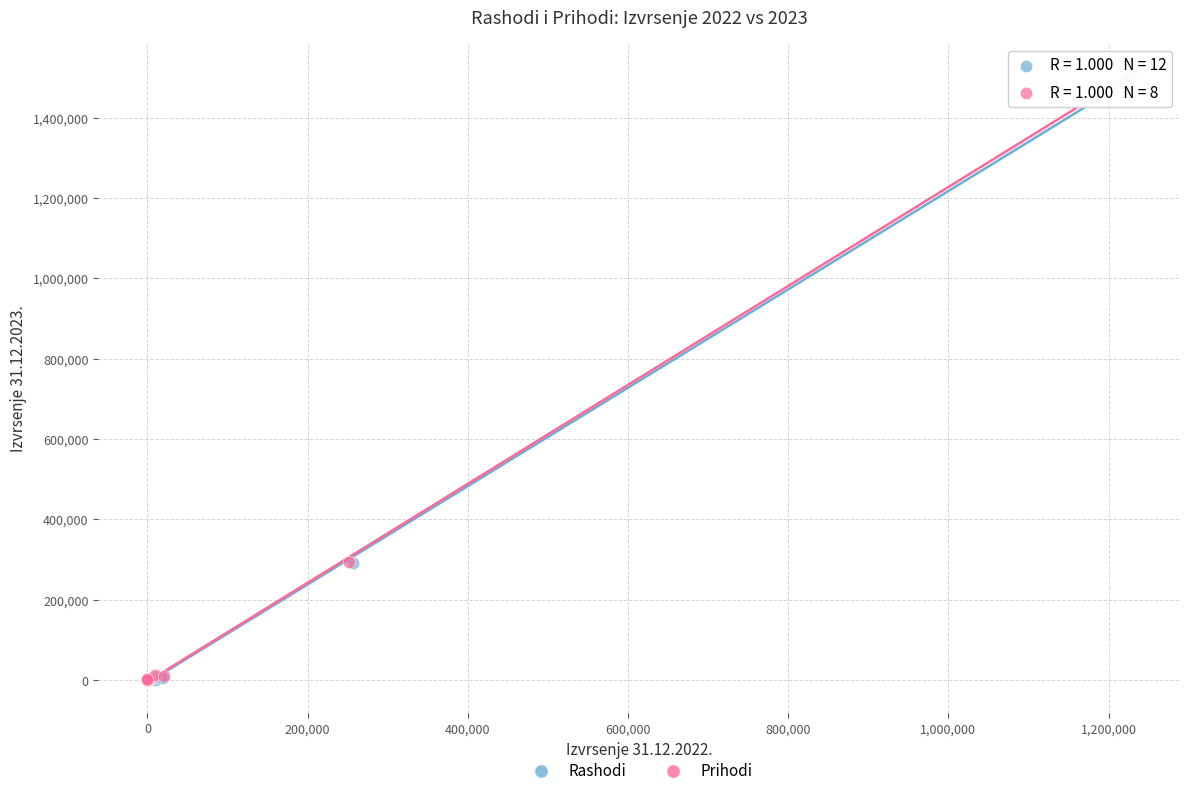

Which series has the widest spread of Y values?

Prihodi